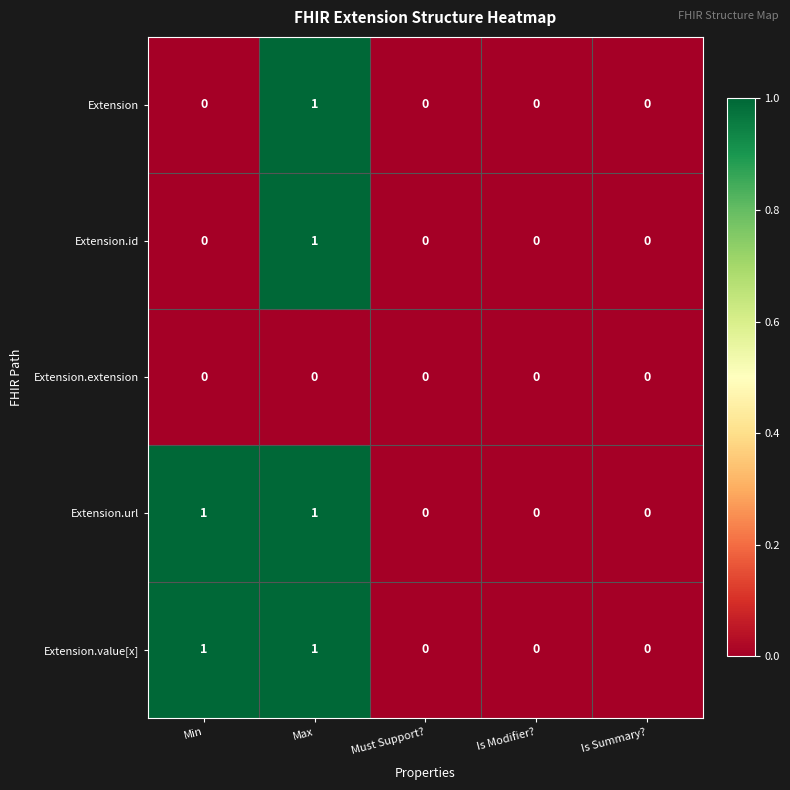

Reading left to right, extract all data points from this chart.

Extension: 0	1	0	0	0
Extension.id: 0	1	0	0	0
Extension.extension: 0	0	0	0	0
Extension.url: 1	1	0	0	0
Extension.value[x]: 1	1	0	0	0